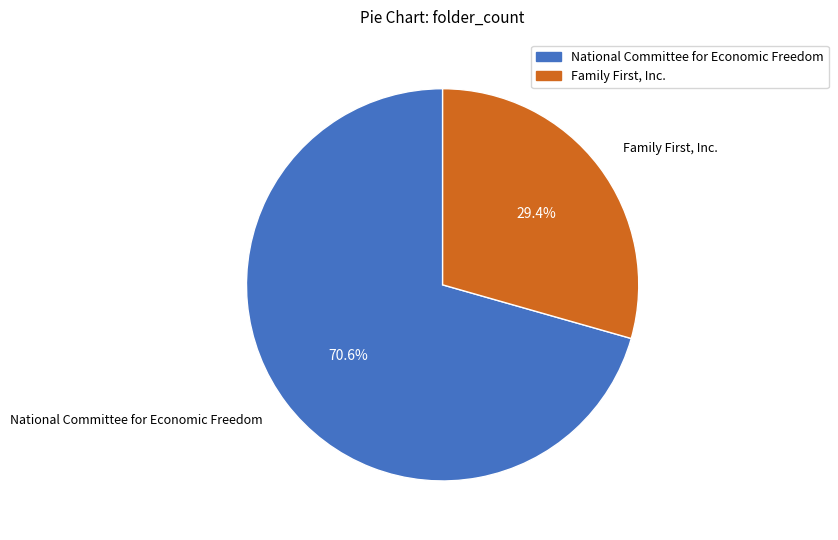

How many segments does this pie chart have?

2